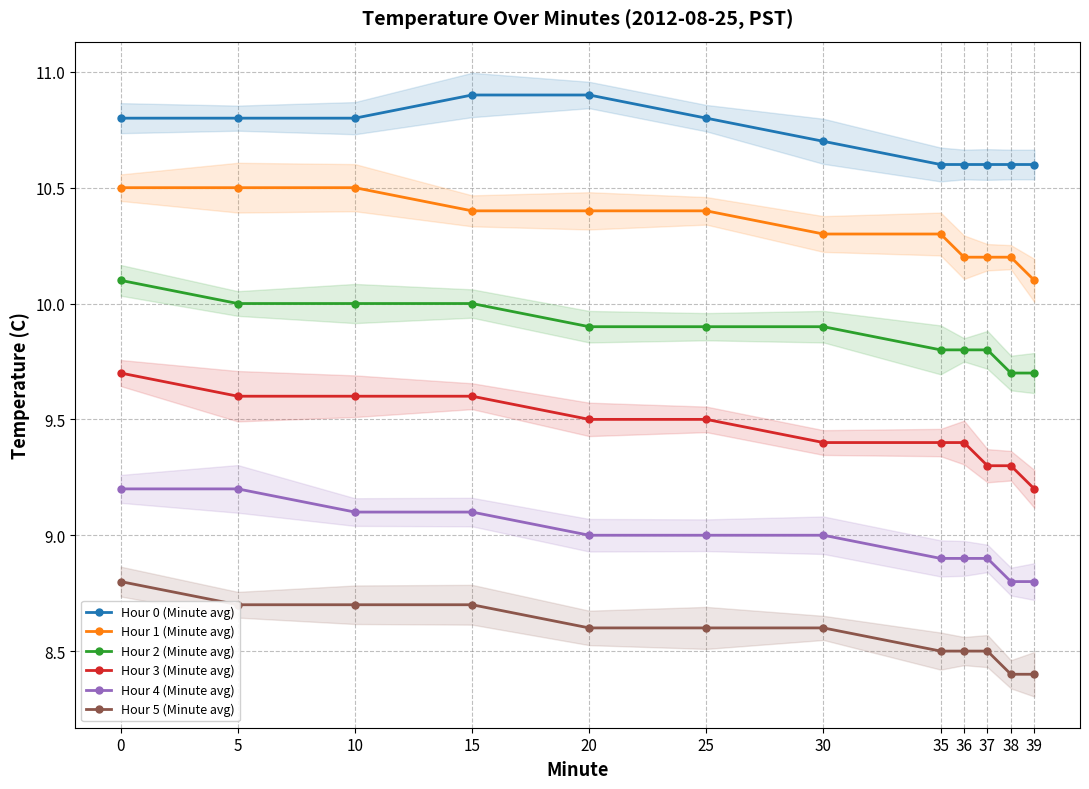

Reading left to right, what are all the values shown in this chart?

Hour 0 (Minute avg): 0=10.8	5=10.8	10=10.8	15=10.9	20=10.9	25=10.8	30=10.7	35=10.6	36=10.6	37=10.6	38=10.6	39=10.6
Hour 1 (Minute avg): 0=10.5	5=10.5	10=10.5	15=10.4	20=10.4	25=10.4	30=10.3	35=10.3	36=10.2	37=10.2	38=10.2	39=10.1
Hour 2 (Minute avg): 0=10.1	5=10.0	10=10.0	15=10.0	20=9.9	25=9.9	30=9.9	35=9.8	36=9.8	37=9.8	38=9.7	39=9.7
Hour 3 (Minute avg): 0=9.7	5=9.6	10=9.6	15=9.6	20=9.5	25=9.5	30=9.4	35=9.4	36=9.4	37=9.3	38=9.3	39=9.2
Hour 4 (Minute avg): 0=9.2	5=9.2	10=9.1	15=9.1	20=9.0	25=9.0	30=9.0	35=8.9	36=8.9	37=8.9	38=8.8	39=8.8
Hour 5 (Minute avg): 0=8.8	5=8.7	10=8.7	15=8.7	20=8.6	25=8.6	30=8.6	35=8.5	36=8.5	37=8.5	38=8.4	39=8.4